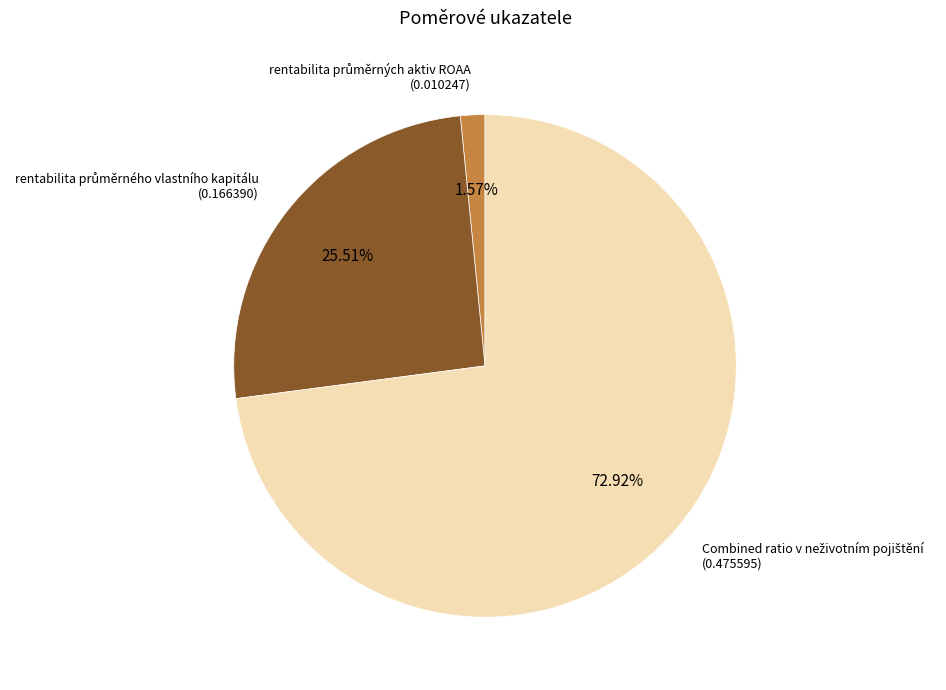

Does any single category account for the majority?

Yes